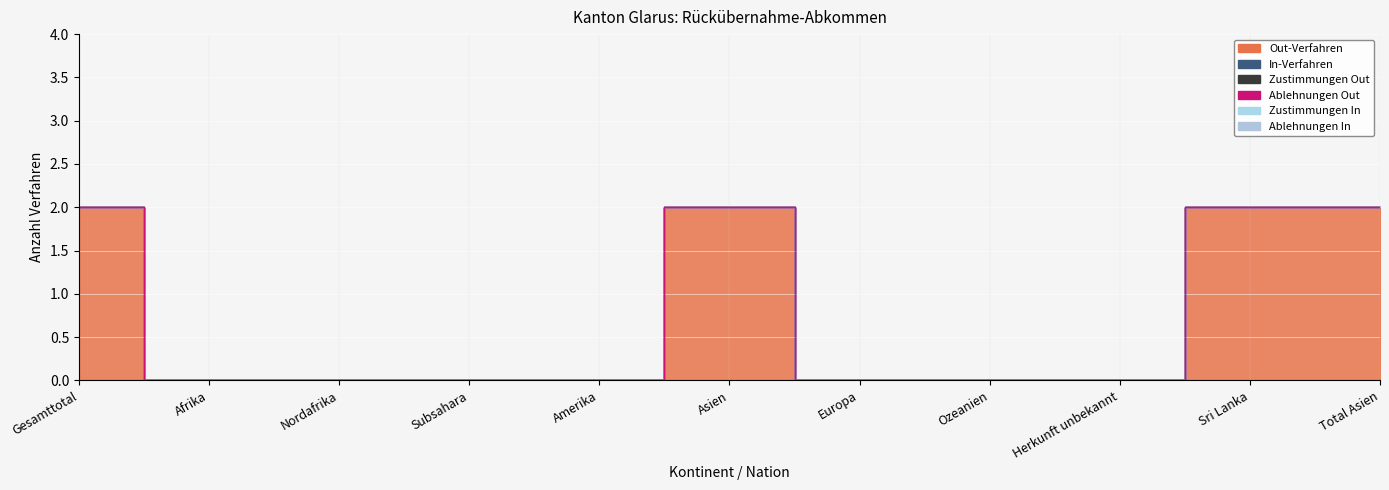

Reading left to right, extract all data points from this chart.

Out-Verfahren: 2	0	0	0	0	2	0	0	0	2	2
In-Verfahren: 0	0	0	0	0	0	0	0	0	0	0
Zustimmungen Out: 0	0	0	0	0	0	0	0	0	0	0
Ablehnungen Out: 0	0	0	0	0	0	0	0	0	0	0
Zustimmungen In: 0	0	0	0	0	0	0	0	0	0	0
Ablehnungen In: 0	0	0	0	0	0	0	0	0	0	0